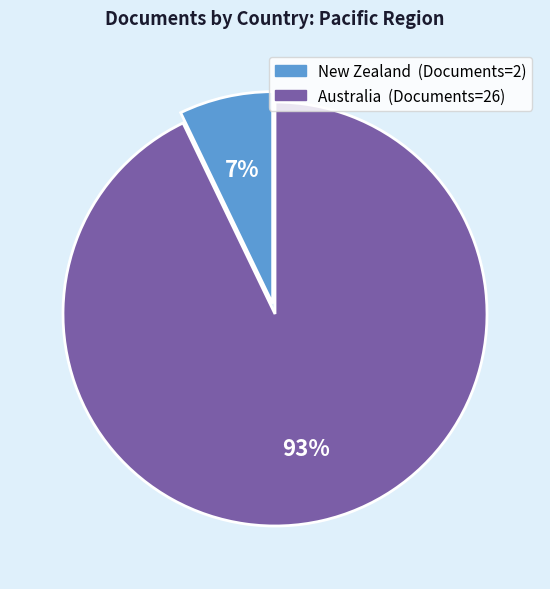

What is the ratio of the value at New Zealand to the value at Australia?

0.1